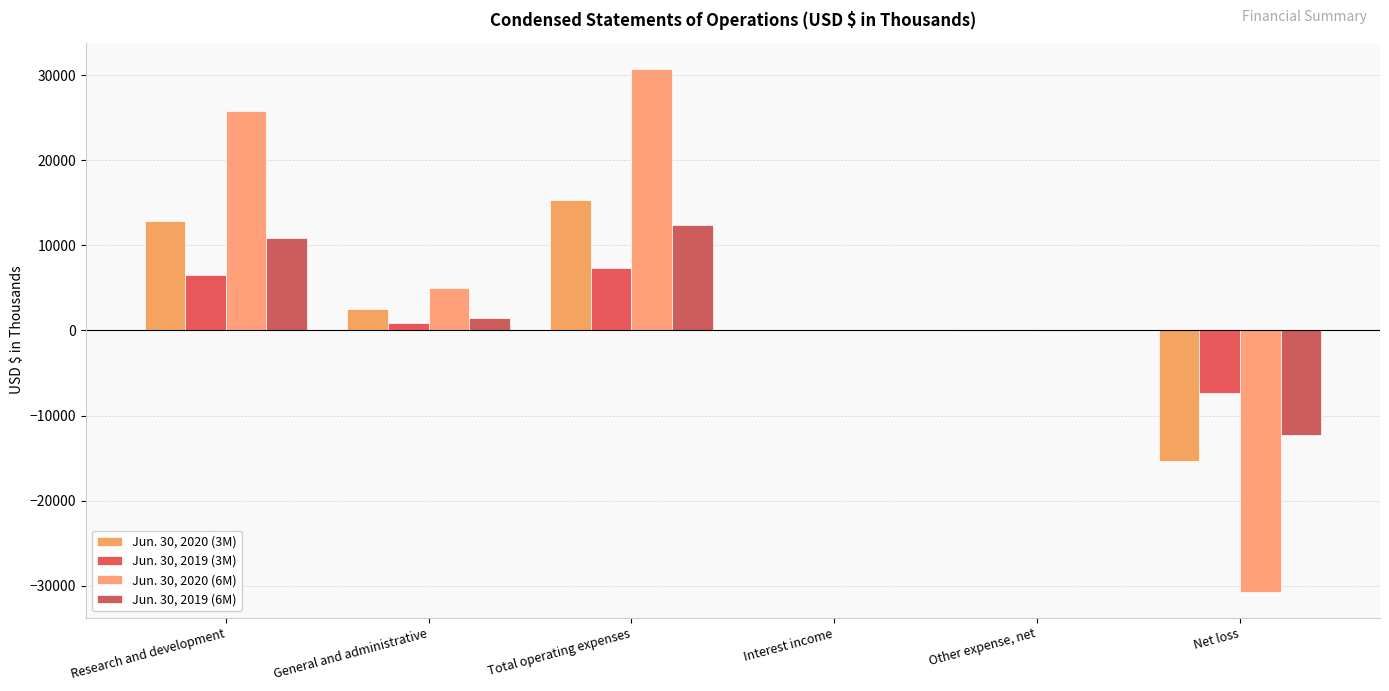

What is the sum of all Jun. 30, 2019 (3M) values?

7483